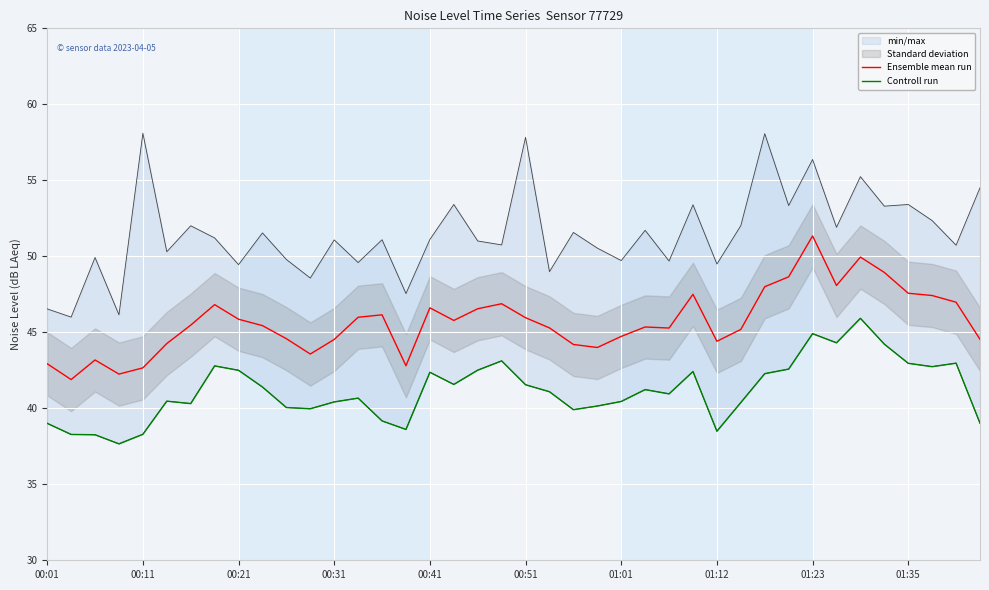

Reading left to right, extract all data points from this chart.

Ensemble mean run: 42.9	41.9	43.2	42.2	42.7	44.3	45.5	46.8	45.9	45.4	44.6	43.6	44.5	46.0	46.1	42.8	46.6	45.8	46.5	46.9	46.0	45.3	44.2	44.0	44.7	45.4	45.3	47.5	44.4	45.2	48.0	48.6	51.3	48.1	50.0	48.9	47.6	47.4	47.0	44.5
Controll run: 39.0	38.3	38.3	37.7	38.3	40.5	40.3	42.8	42.5	41.4	40.0	40.0	40.4	40.7	39.2	38.6	42.4	41.6	42.5	43.1	41.5	41.1	39.9	40.1	40.5	41.2	41.0	42.4	38.5	40.4	42.3	42.6	44.9	44.3	45.9	44.2	43.0	42.7	43.0	39.0